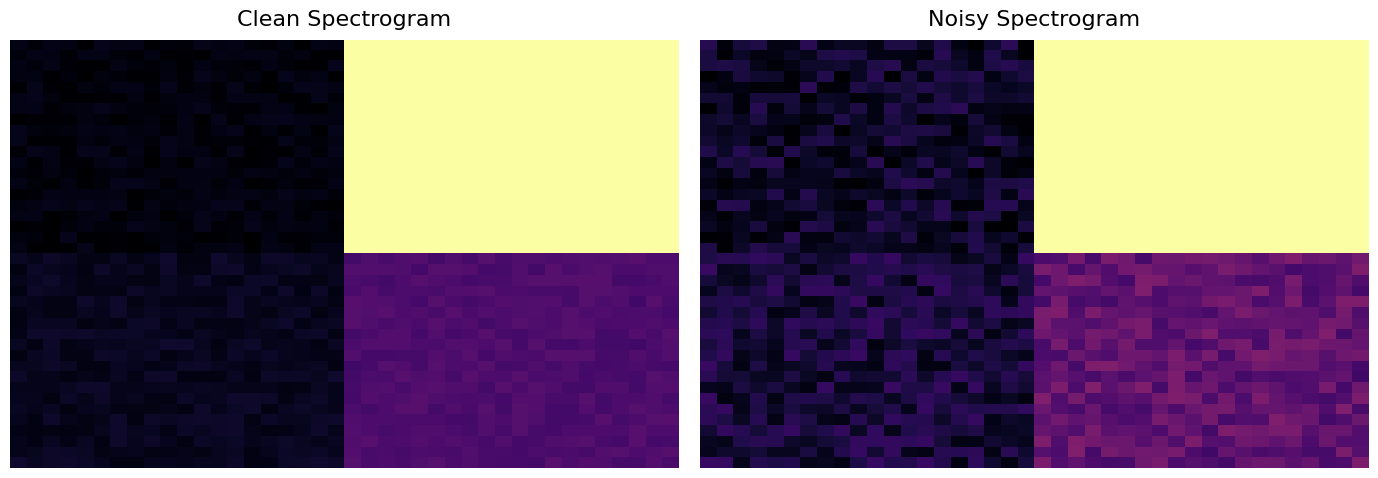

At which category is the sum across all series the highest?

28